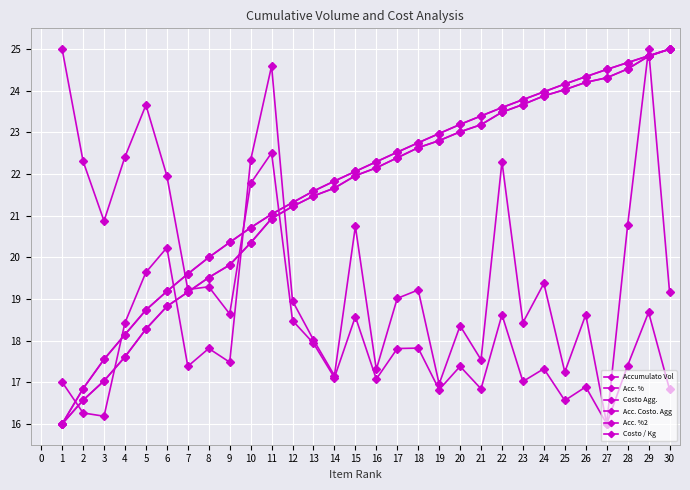

What is the value of the Acc. % point at the 27th from the left?

24.5